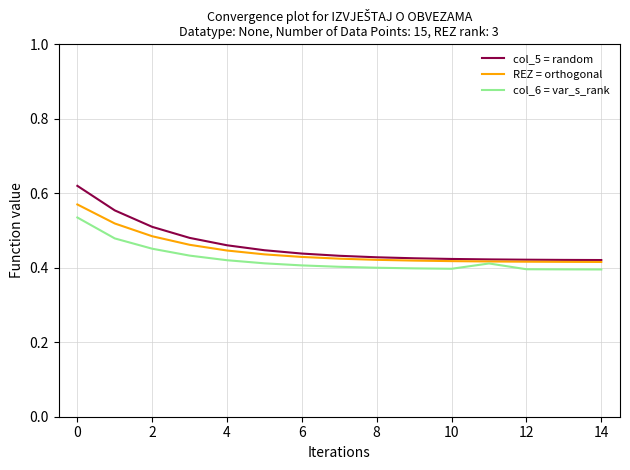

Which series has the largest range (max minus min)?

col_5 = random